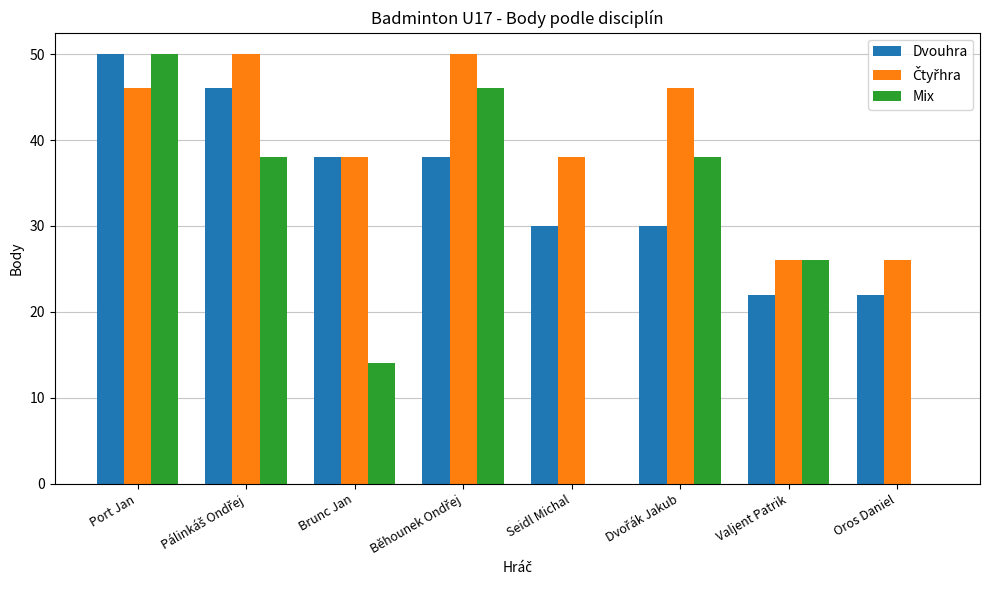

Is it true that Mix equals 30 at Seidl Michal?

False